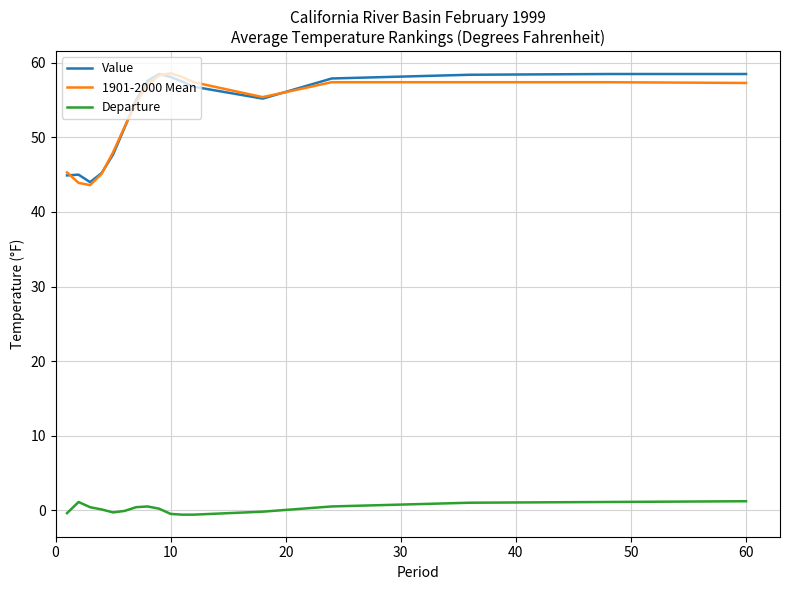

True or false: Departure and 1901-2000 Mean intersect in this chart.

False